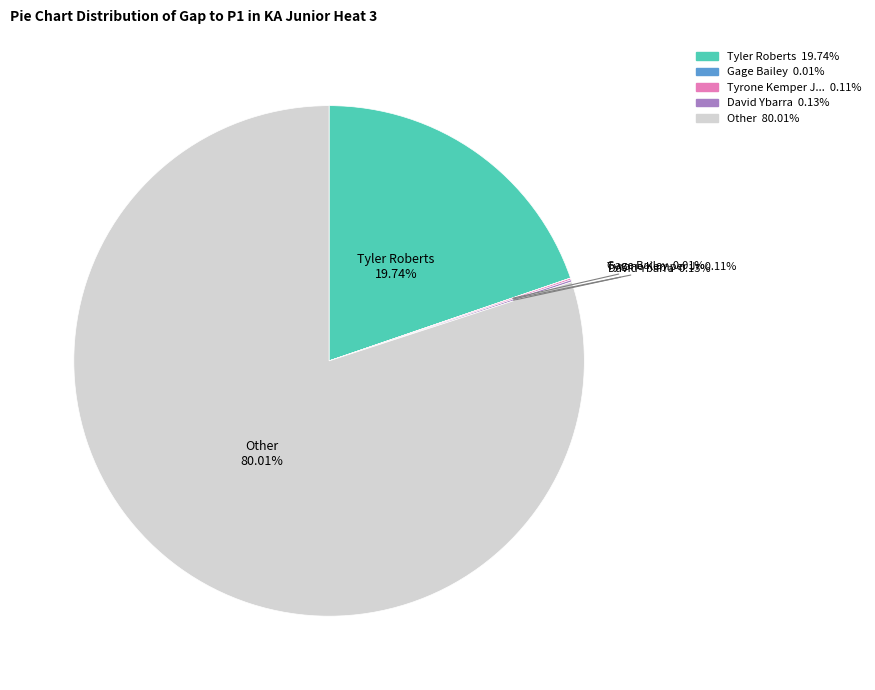

Does Other represent more than half of the total?

Yes